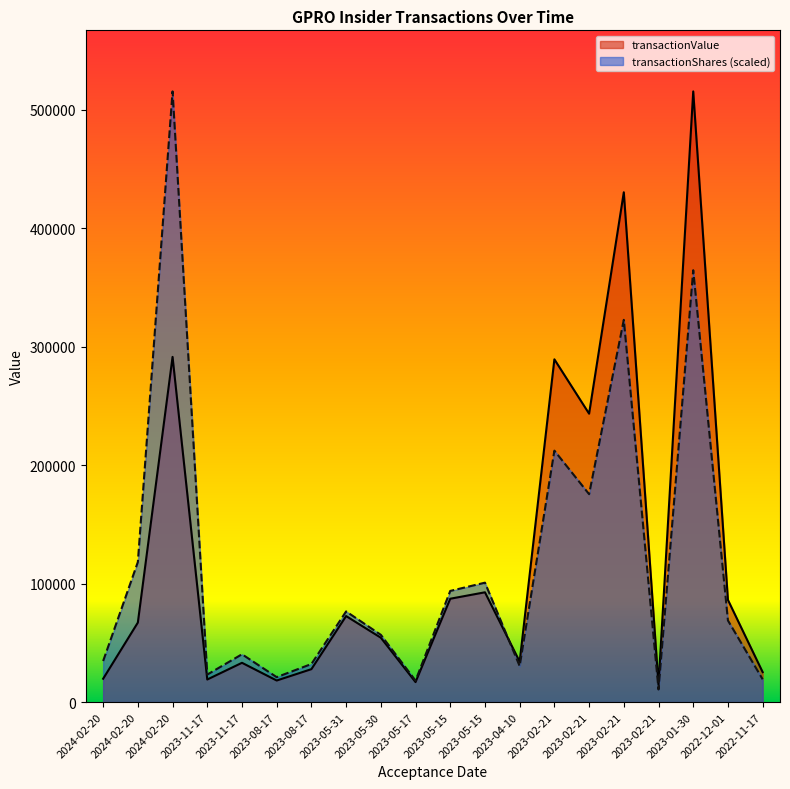

True or false: transactionValue and transactionShares cross at least once.

True